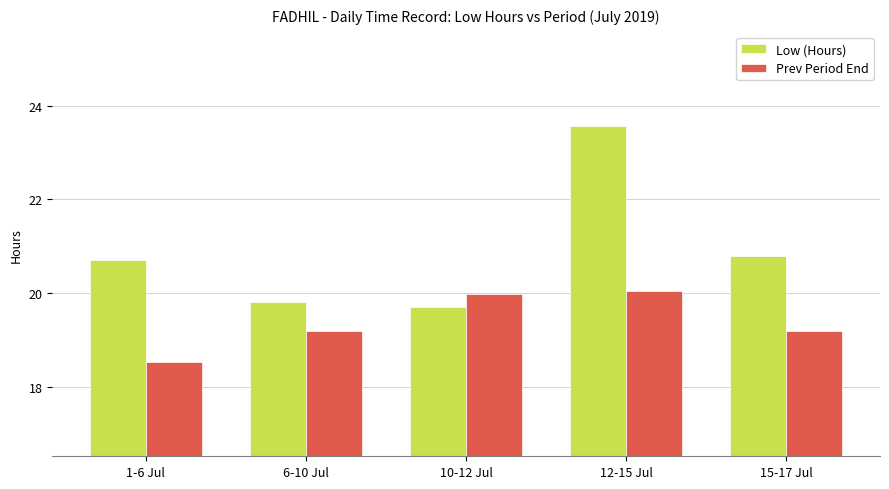

What is the sum of all Prev Period End values?

97.0